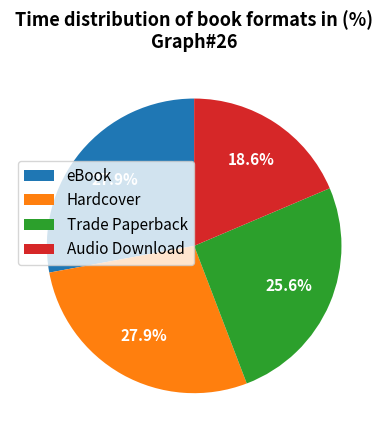

Approximately how many times larger is the value at Trade Paperback compared to Hardcover?

0.9